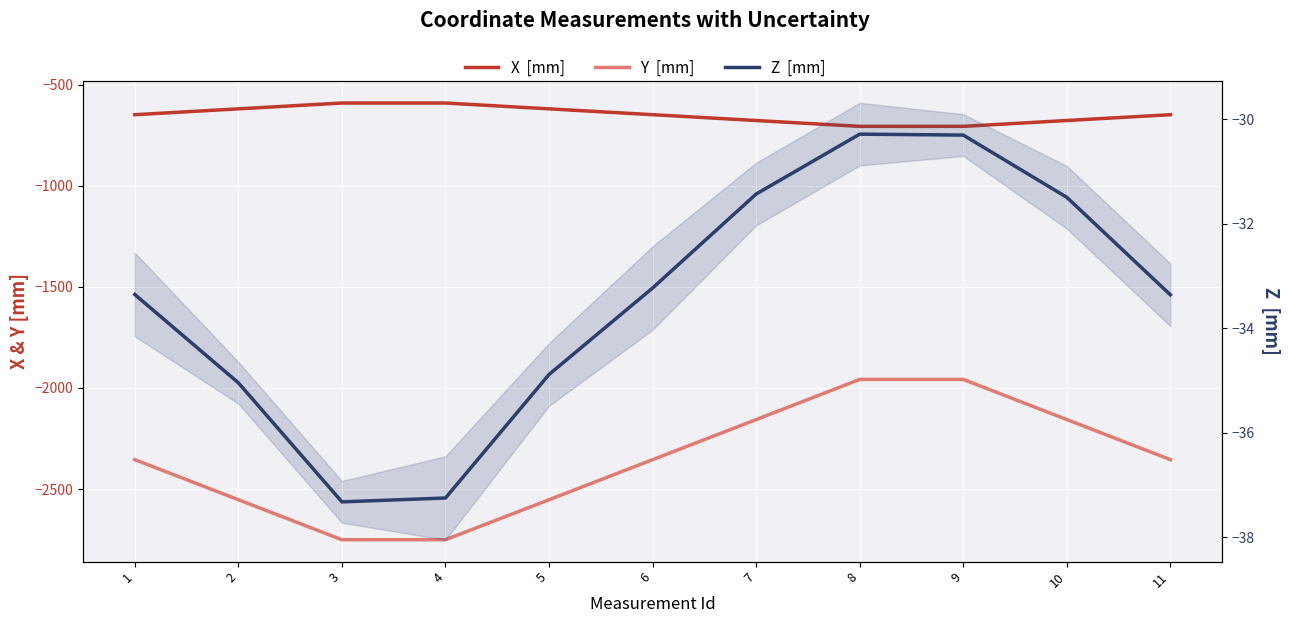

True or false: Z  [mm] has more than 0 interior local peaks.

True